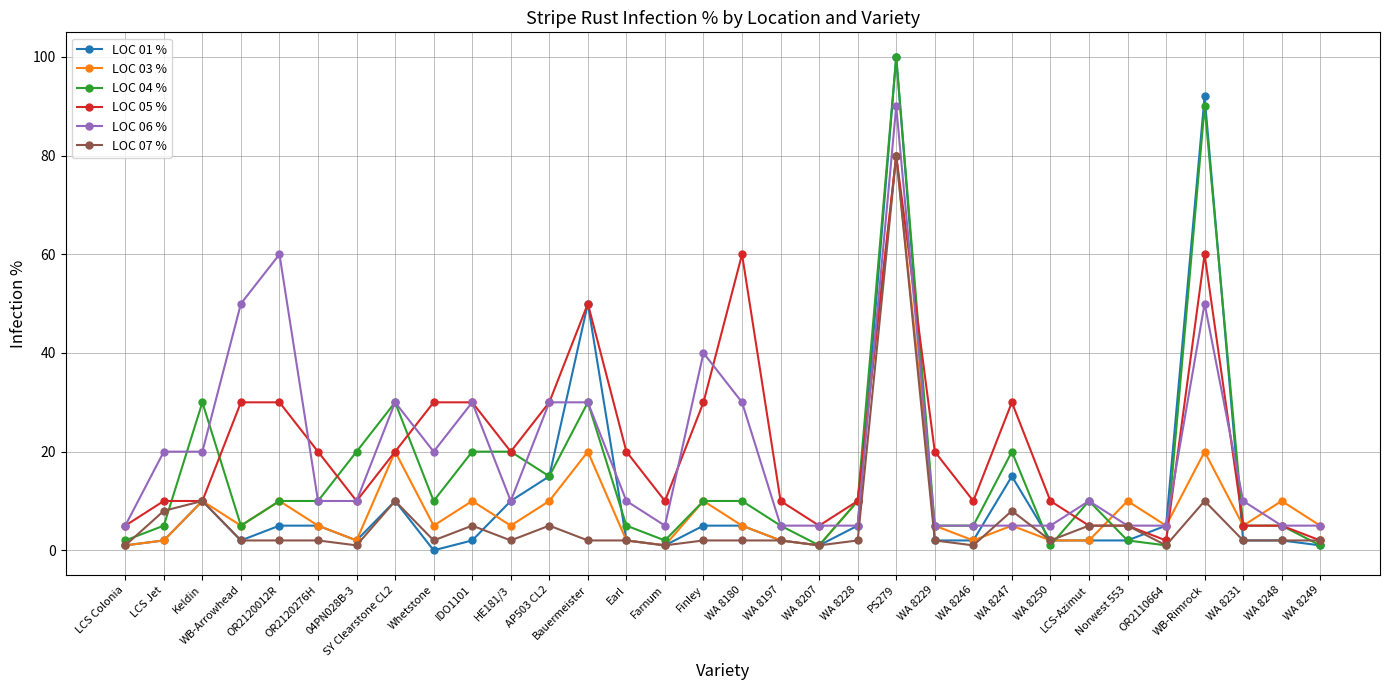

True or false: LOC 03 % has more than 0 interior local peaks.

True